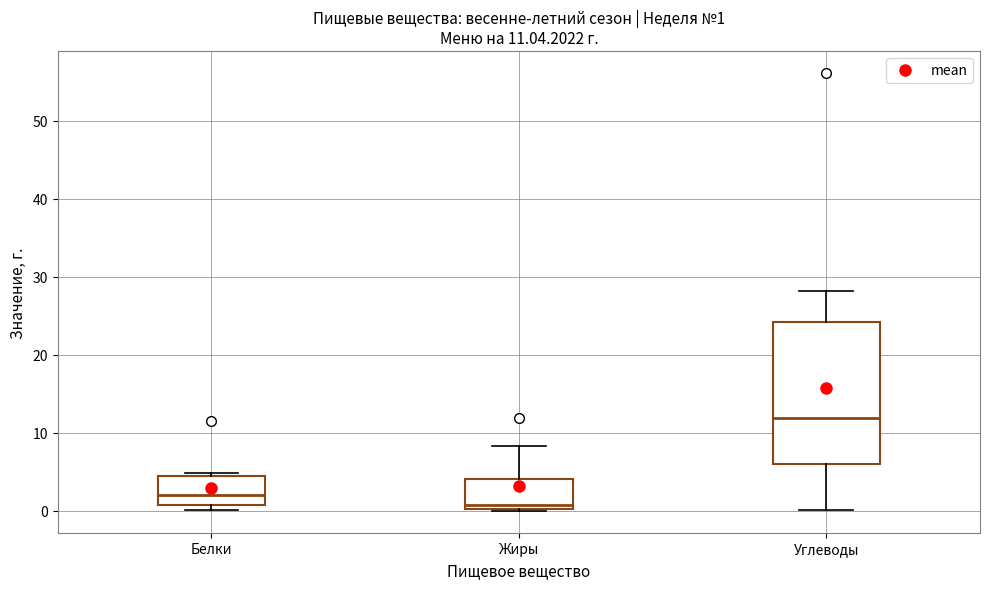

Which box has the lowest median line?

Жиры